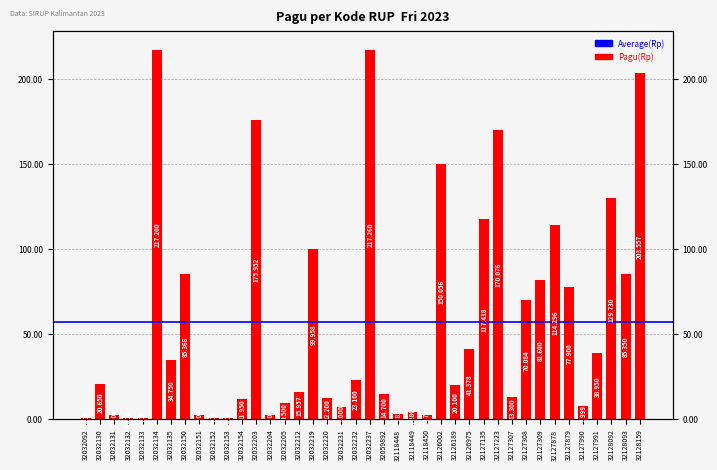

The chart shows a value of 3744605 at 32032131. True or false?

False